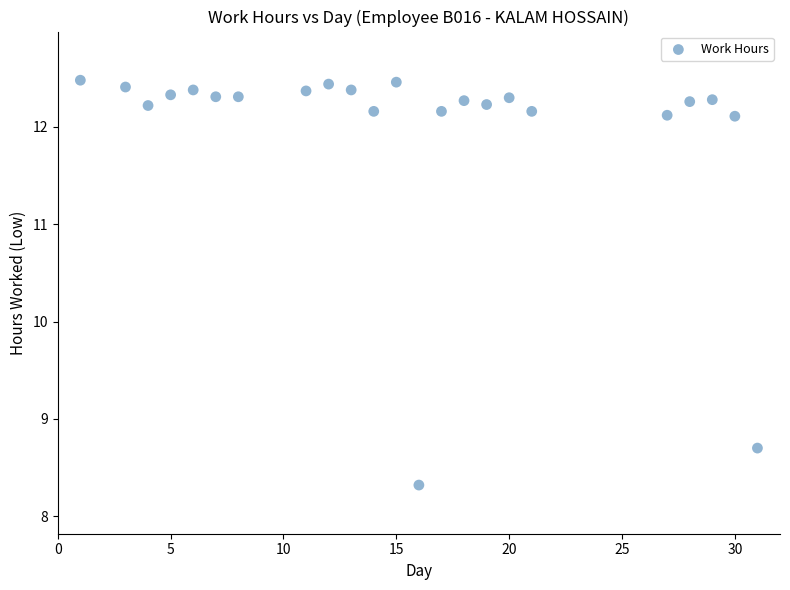

What is the range of X values (max minus min)?

30.0